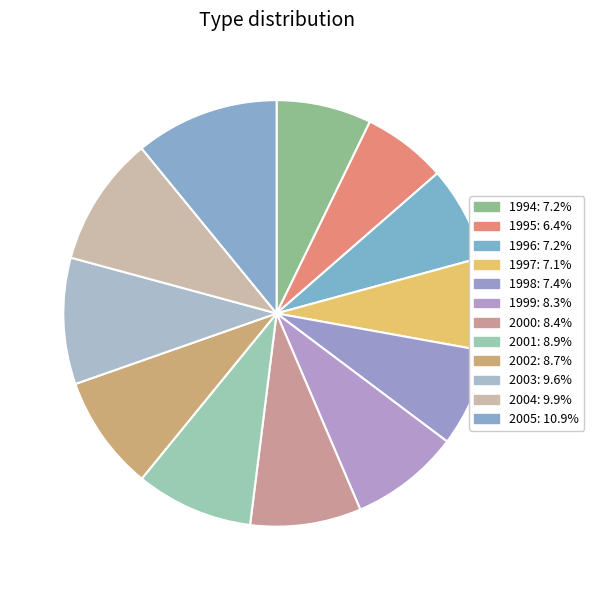

How many segments does this pie chart have?

12